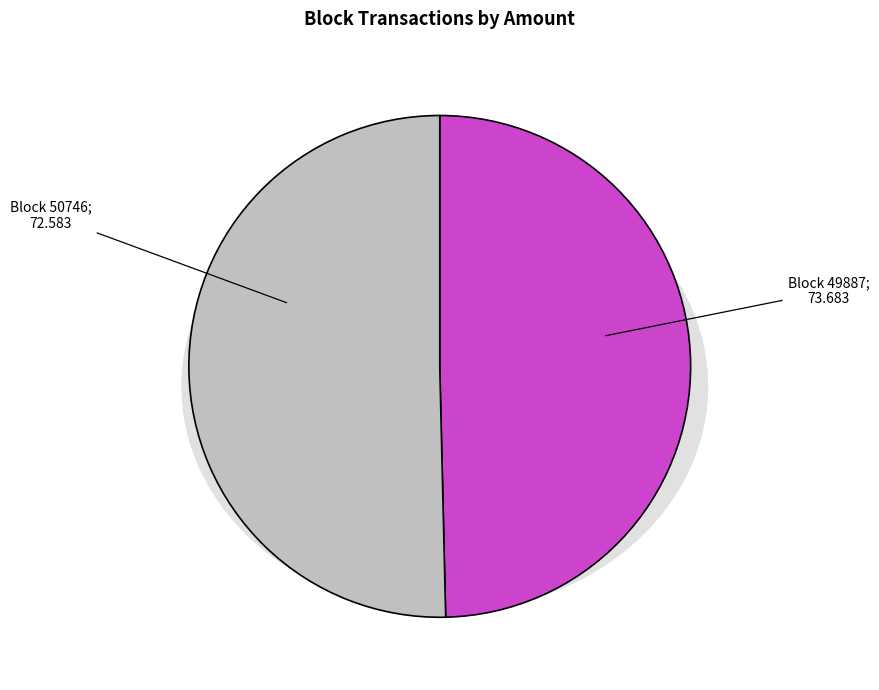

To the nearest percent, what is the combined percentage of 50746 and 49887?

100%